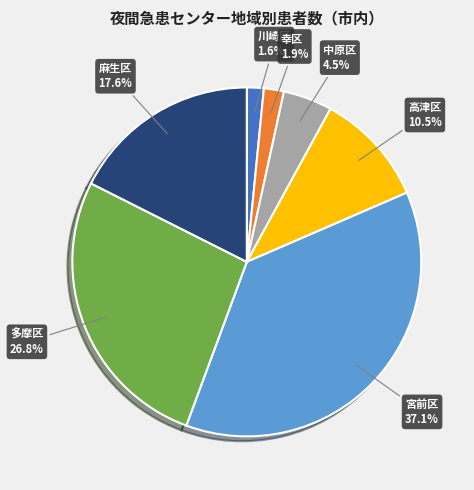

Does 幸区 represent more than half of the total?

No